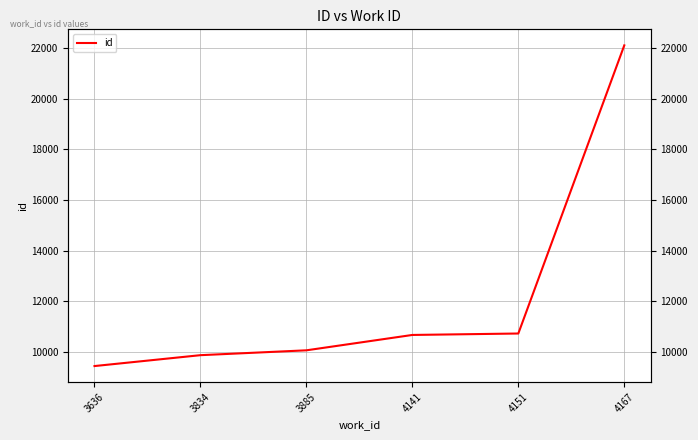

What is the value of the 6th point from the left?

22106